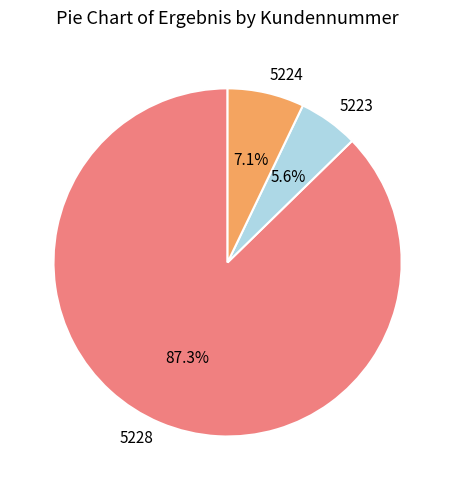

How many segments does this pie chart have?

3